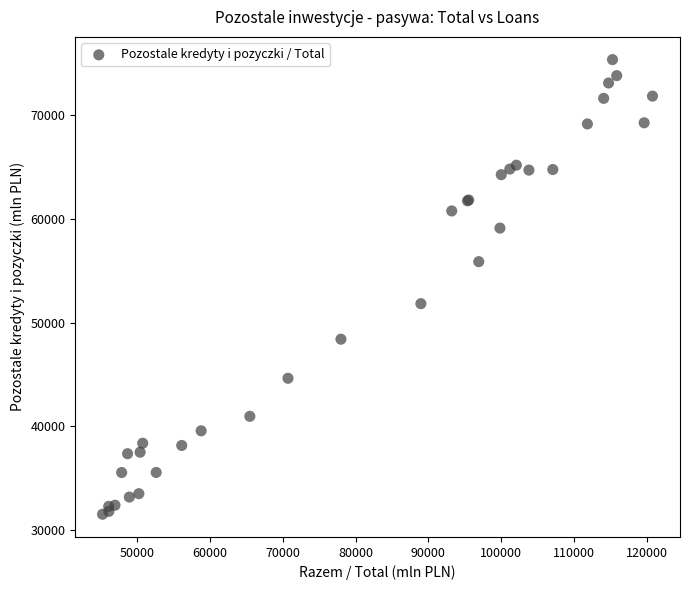

What Y value in the scatter plot is closest to 53456?

51842